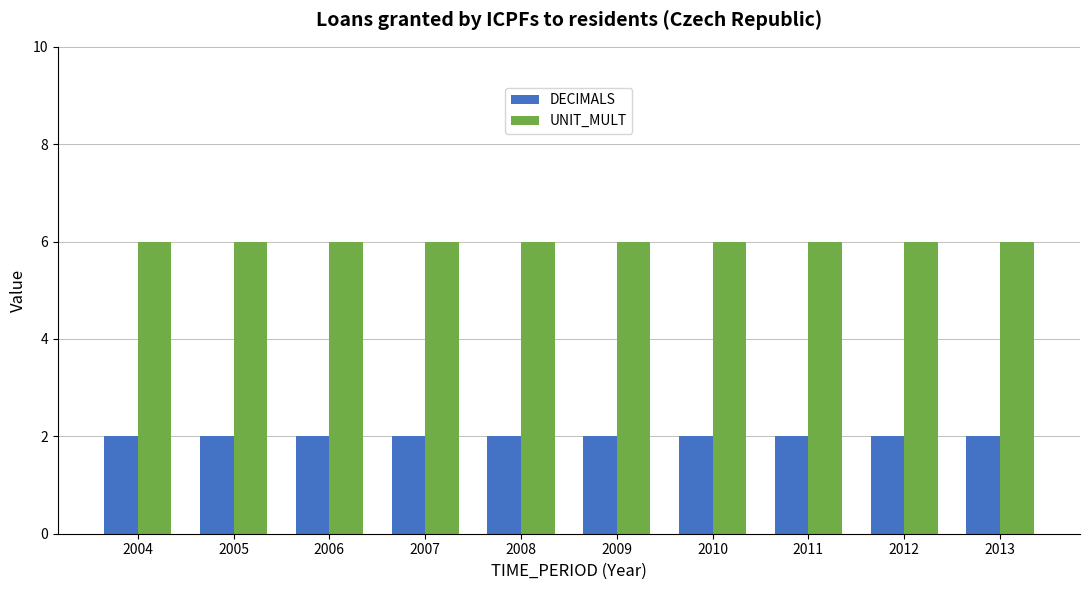

Does the chart contain stacked bars?

No